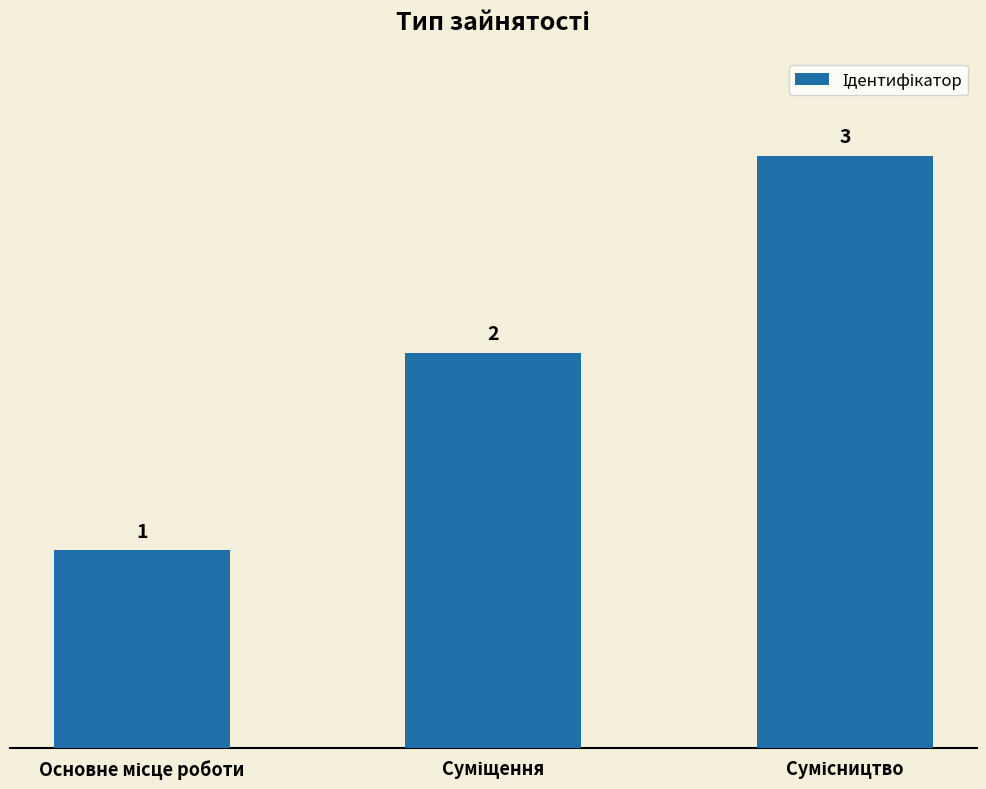

What is the smallest value displayed?

1